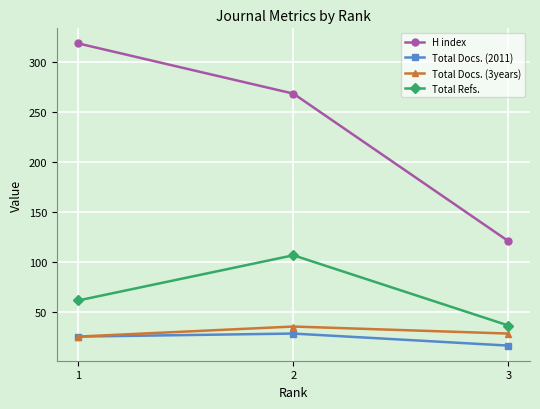

What is the average value of the H index series?

236